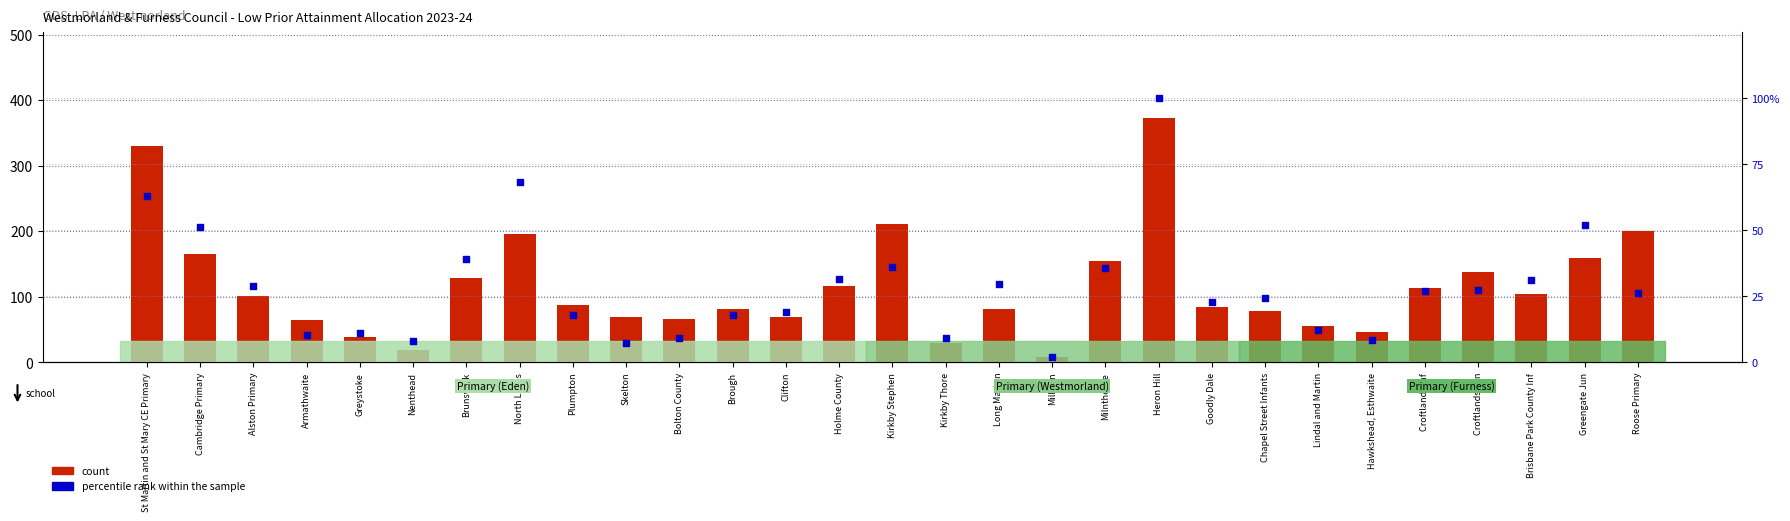

Which series reaches the minimum Y coordinate?

percentile rank within the sample